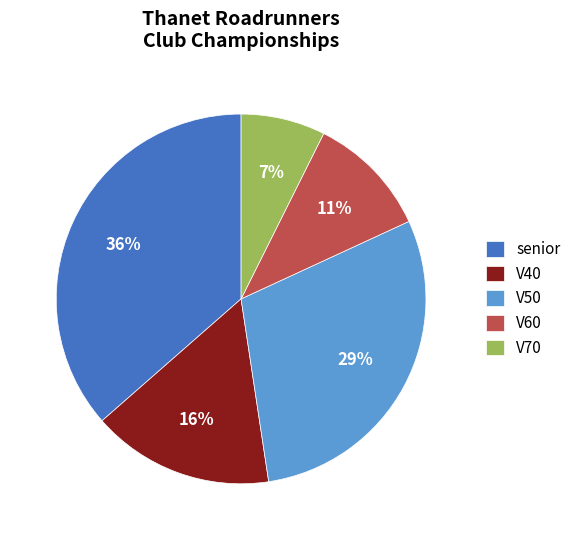

True or false: V40 accounts for 30% of the total.

False